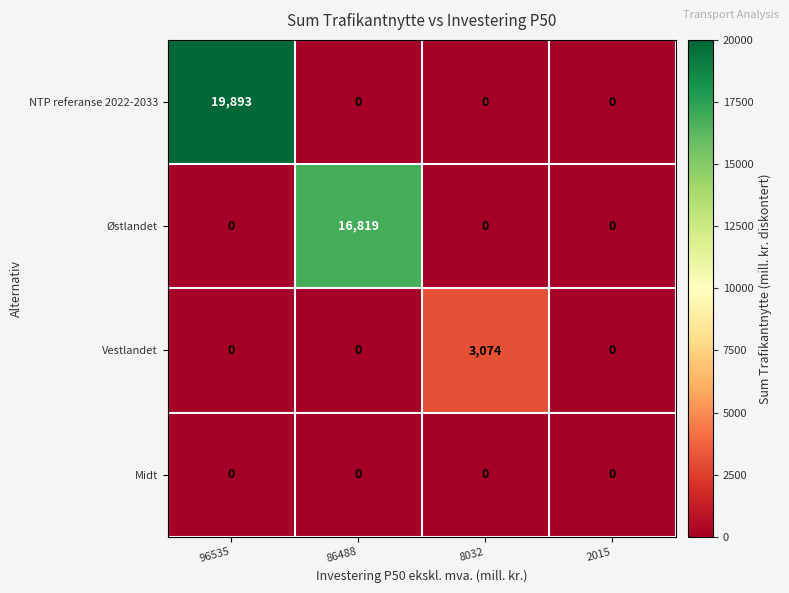

How many distinct data groups are displayed?

4